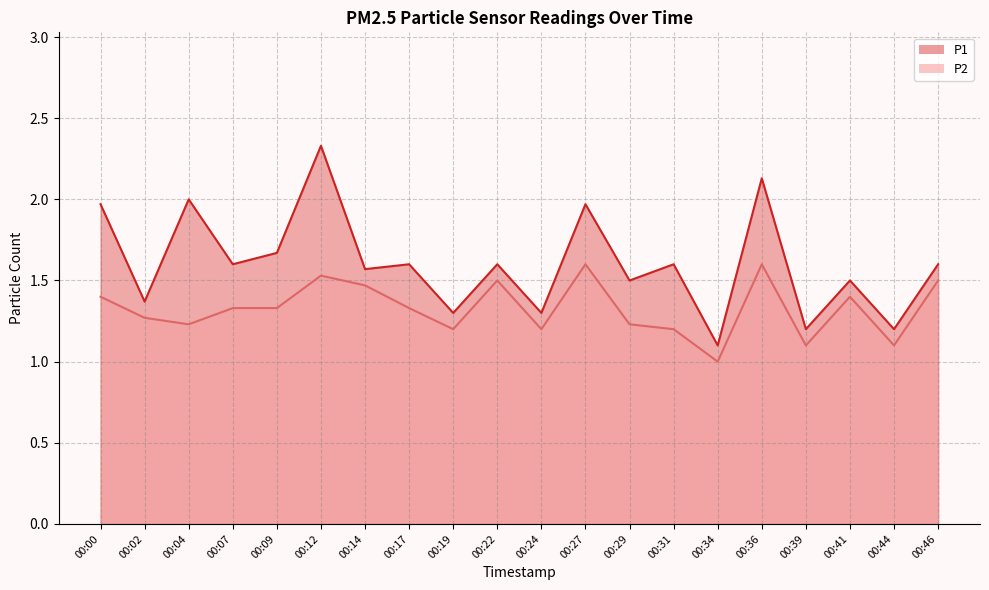

Which series has the largest total across all categories?

P1